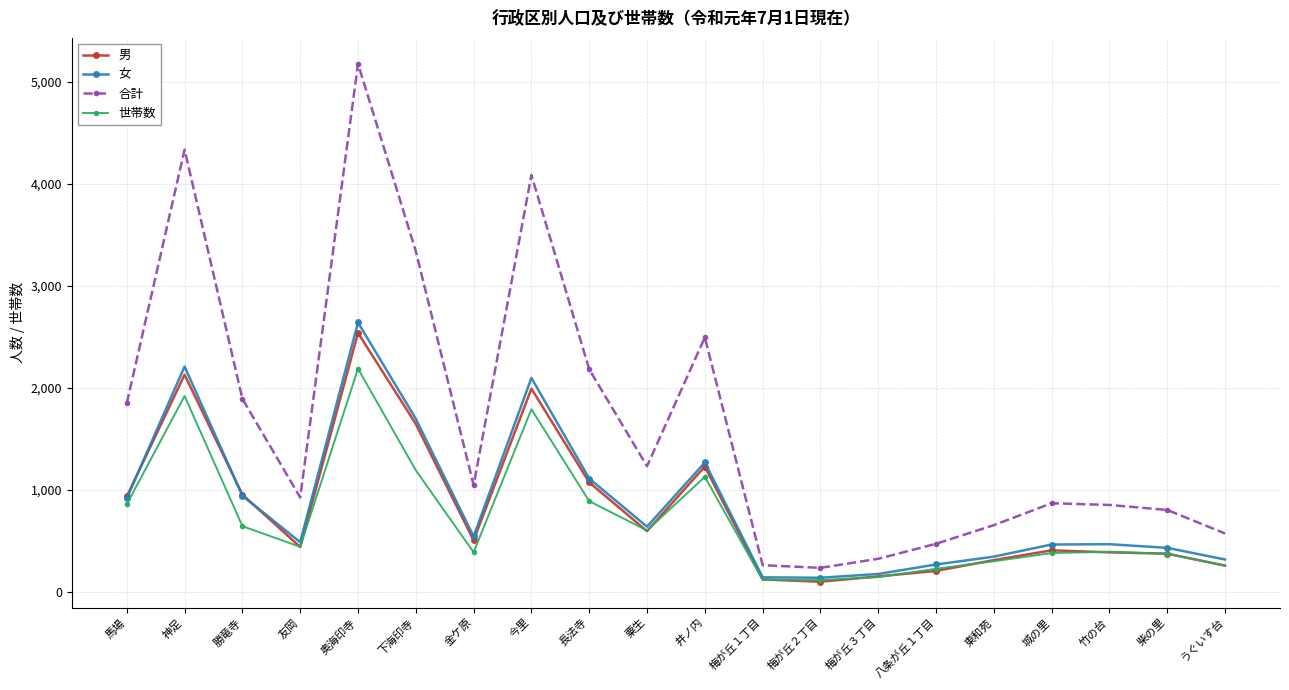

Count the number of data series in this chart.

4